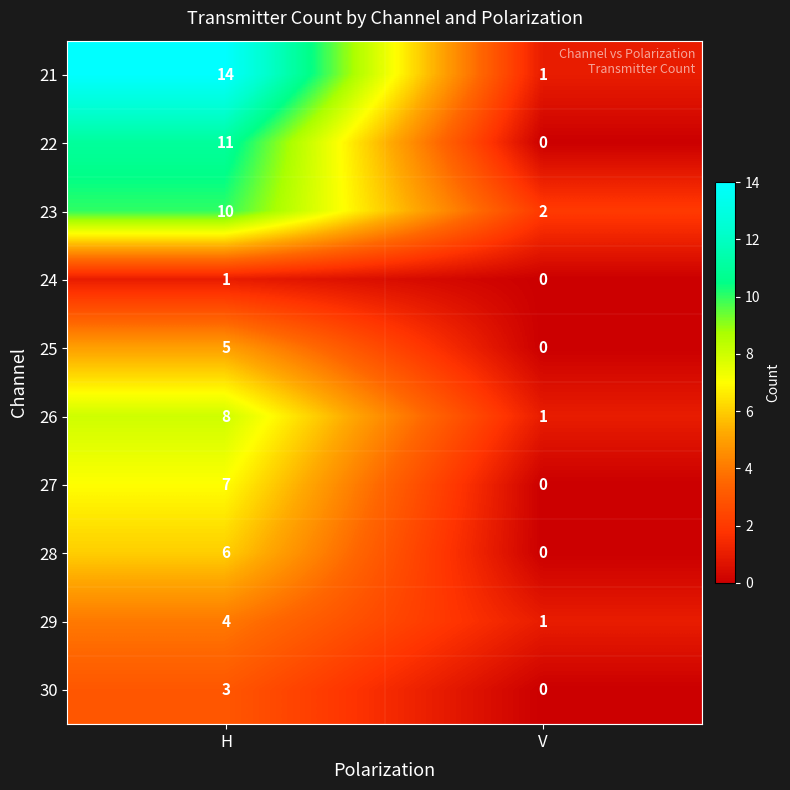

What is the spread (max minus min) of values at V?

2